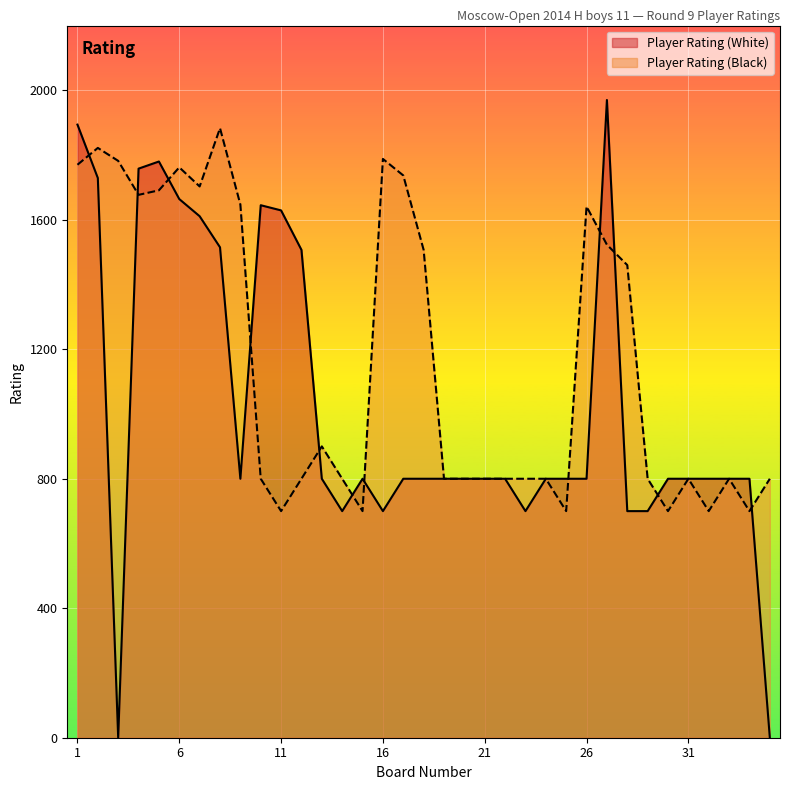

What is the spread (max minus min) of values at 7?

92